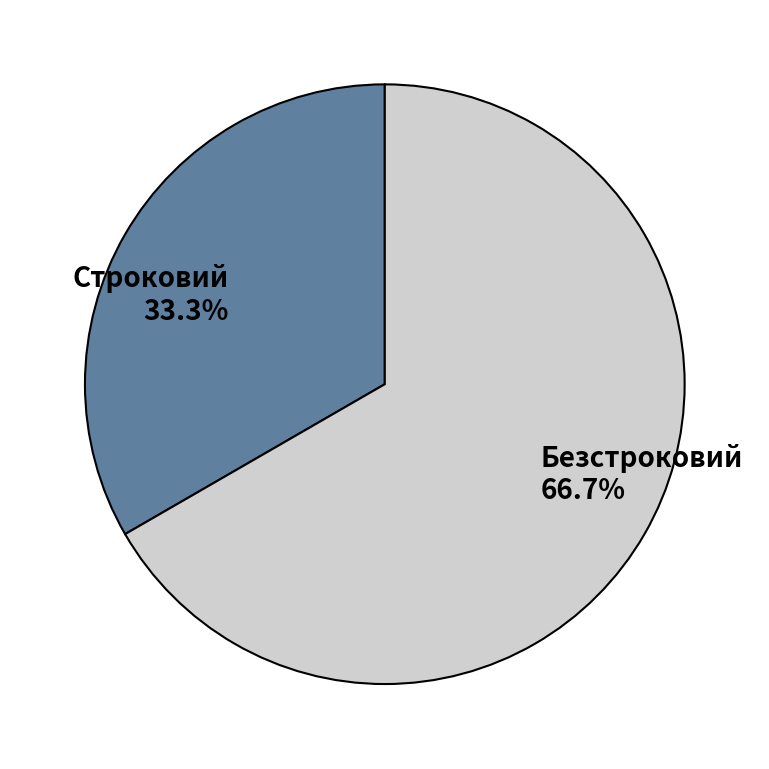

True or false: Безстроковий accounts for 54% of the total.

False